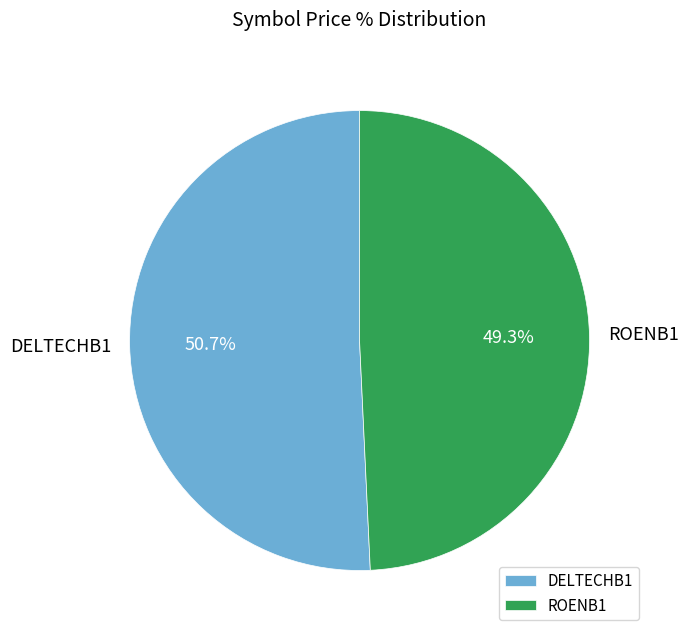

Does ROENB1 account for over 50% of the chart?

No